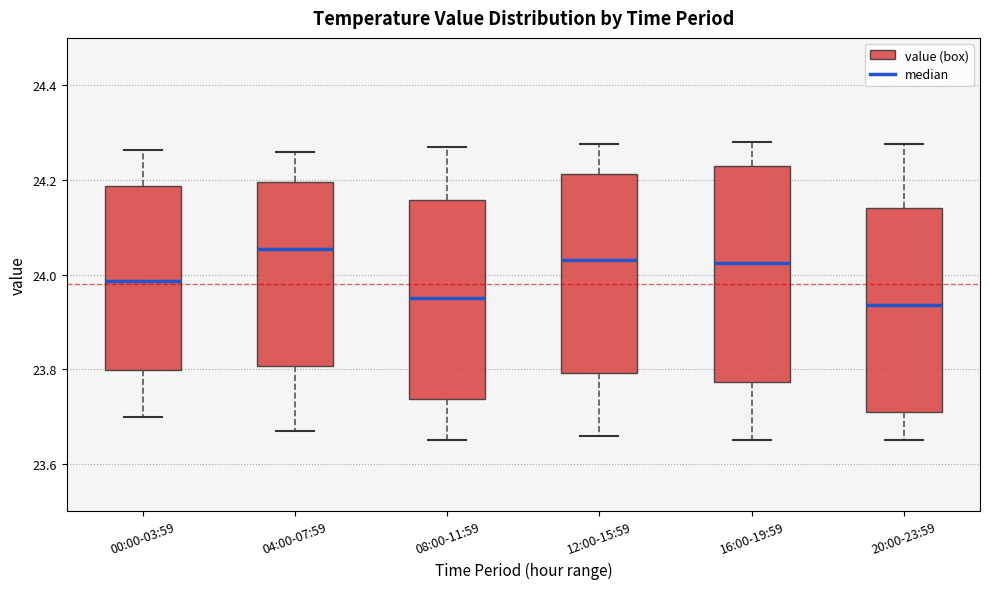

Reading left to right, read every box against the y-axis: the position of its median line, the range the box covers, and the ends of its whiskers. The values are not printed on the chart, so give them approximately, as read against the axis.

00:00-03:59: median 23.98, box 23.80 to 24.18, whiskers 23.70 to 24.26
04:00-07:59: median 24.06, box 23.80 to 24.20, whiskers 23.68 to 24.26
08:00-11:59: median 23.96, box 23.74 to 24.16, whiskers 23.66 to 24.28
12:00-15:59: median 24.04, box 23.80 to 24.22, whiskers 23.66 to 24.28
16:00-19:59: median 24.02, box 23.78 to 24.24, whiskers 23.66 to 24.28
20:00-23:59: median 23.94, box 23.72 to 24.14, whiskers 23.66 to 24.28